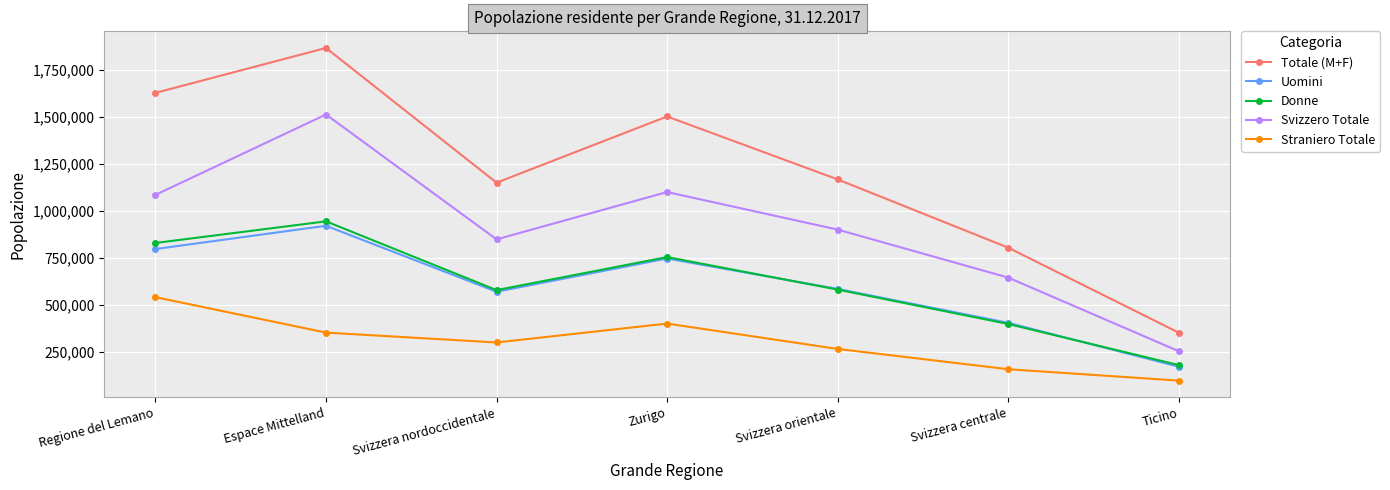

How many interior local peaks does the Uomini series have?

2